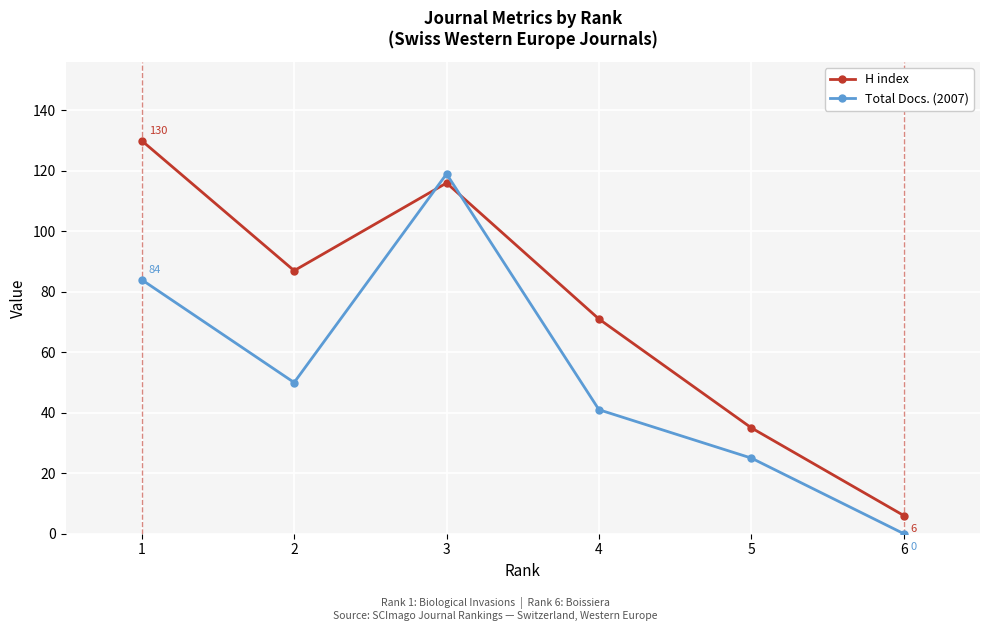

Reading right to left, extract all data points from this chart.

H index: 6=6	5=35	4=71	3=116	2=87	1=130
Total Docs. (2007): 6=0	5=25	4=41	3=119	2=50	1=84